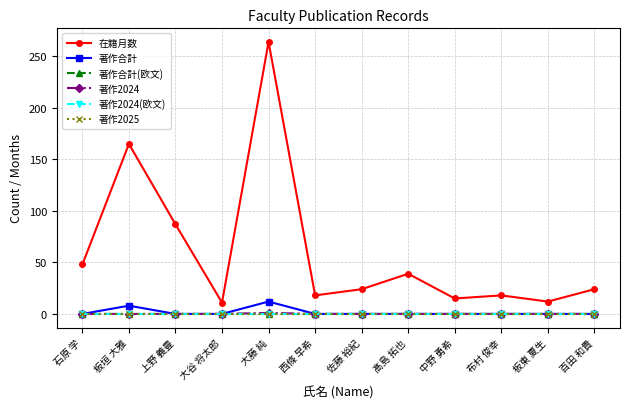

Which series has the widest spread of values?

在籍月数